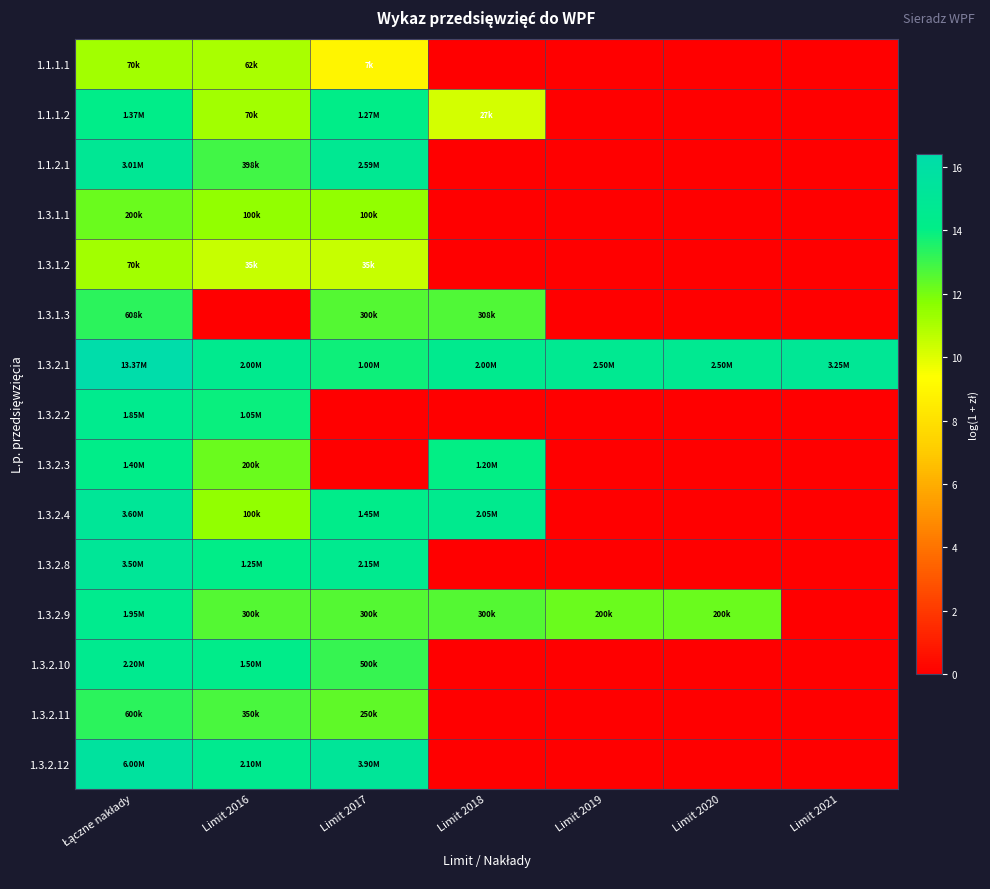

Reading left to right, extract all data points from this chart.

1.1.1.1: Łączne nakłady=11.2	Limit 2016=11.0	Limit 2017=8.9	Limit 2018=0.0	Limit 2019=0.0	Limit 2020=0.0	Limit 2021=0.0
1.1.1.2: Łączne nakłady=14.1	Limit 2016=11.2	Limit 2017=14.1	Limit 2018=10.2	Limit 2019=0.0	Limit 2020=0.0	Limit 2021=0.0
1.1.2.1: Łączne nakłady=14.9	Limit 2016=12.9	Limit 2017=14.8	Limit 2018=0.0	Limit 2019=0.0	Limit 2020=0.0	Limit 2021=0.0
1.3.1.1: Łączne nakłady=12.2	Limit 2016=11.5	Limit 2017=11.5	Limit 2018=0.0	Limit 2019=0.0	Limit 2020=0.0	Limit 2021=0.0
1.3.1.2: Łączne nakłady=11.2	Limit 2016=10.5	Limit 2017=10.5	Limit 2018=0.0	Limit 2019=0.0	Limit 2020=0.0	Limit 2021=0.0
1.3.1.3: Łączne nakłady=13.3	Limit 2016=0.0	Limit 2017=12.6	Limit 2018=12.6	Limit 2019=0.0	Limit 2020=0.0	Limit 2021=0.0
1.3.2.1: Łączne nakłady=16.4	Limit 2016=14.5	Limit 2017=13.8	Limit 2018=14.5	Limit 2019=14.7	Limit 2020=14.7	Limit 2021=15.0
1.3.2.2: Łączne nakłady=14.4	Limit 2016=13.9	Limit 2017=0.0	Limit 2018=0.0	Limit 2019=0.0	Limit 2020=0.0	Limit 2021=0.0
1.3.2.3: Łączne nakłady=14.2	Limit 2016=12.2	Limit 2017=0.0	Limit 2018=14.0	Limit 2019=0.0	Limit 2020=0.0	Limit 2021=0.0
1.3.2.4: Łączne nakłady=15.1	Limit 2016=11.5	Limit 2017=14.2	Limit 2018=14.5	Limit 2019=0.0	Limit 2020=0.0	Limit 2021=0.0
1.3.2.8: Łączne nakłady=15.1	Limit 2016=14.0	Limit 2017=14.6	Limit 2018=0.0	Limit 2019=0.0	Limit 2020=0.0	Limit 2021=0.0
1.3.2.9: Łączne nakłady=14.5	Limit 2016=12.6	Limit 2017=12.6	Limit 2018=12.6	Limit 2019=12.2	Limit 2020=12.2	Limit 2021=0.0
1.3.2.10: Łączne nakłady=14.6	Limit 2016=14.2	Limit 2017=13.1	Limit 2018=0.0	Limit 2019=0.0	Limit 2020=0.0	Limit 2021=0.0
1.3.2.11: Łączne nakłady=13.3	Limit 2016=12.8	Limit 2017=12.4	Limit 2018=0.0	Limit 2019=0.0	Limit 2020=0.0	Limit 2021=0.0
1.3.2.12: Łączne nakłady=15.6	Limit 2016=14.6	Limit 2017=15.2	Limit 2018=0.0	Limit 2019=0.0	Limit 2020=0.0	Limit 2021=0.0